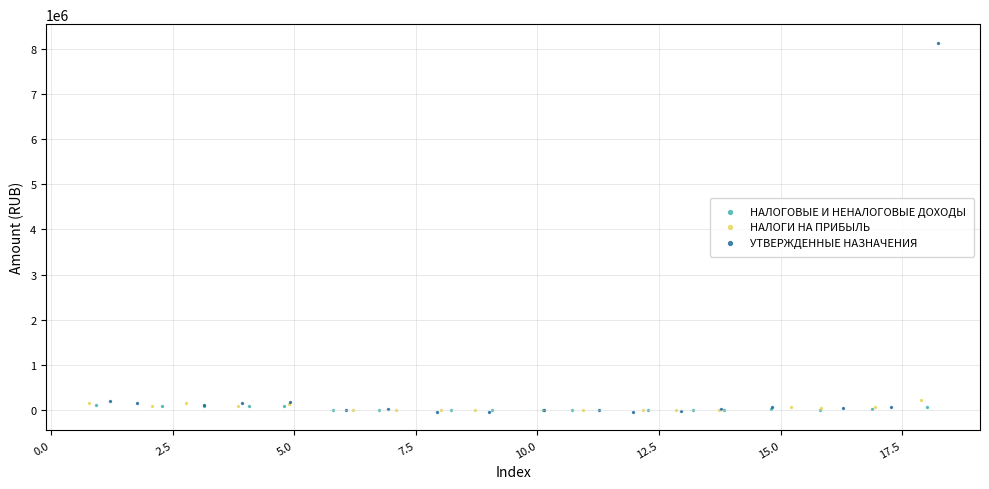

Which series contains the highest Y value?

УТВЕРЖДЕННЫЕ НАЗНАЧЕНИЯ